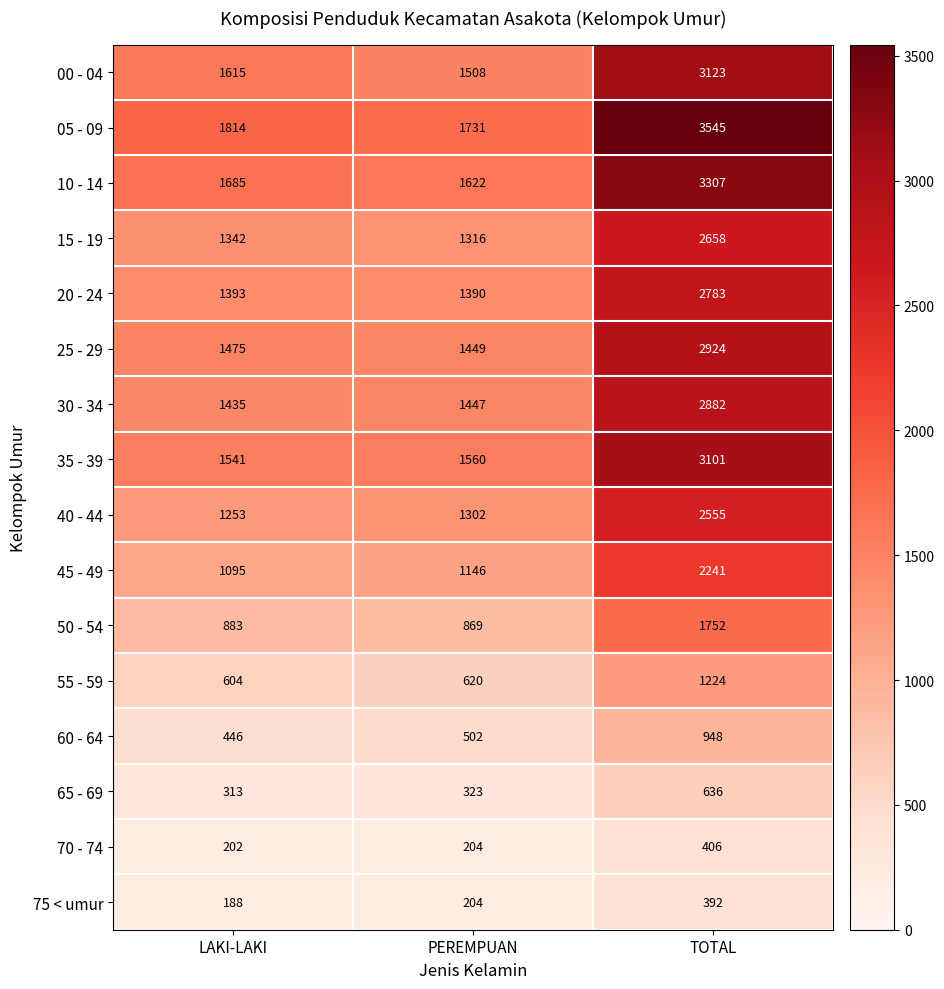

Is it true that 45 - 49 equals 1752 at PEREMPUAN?

False